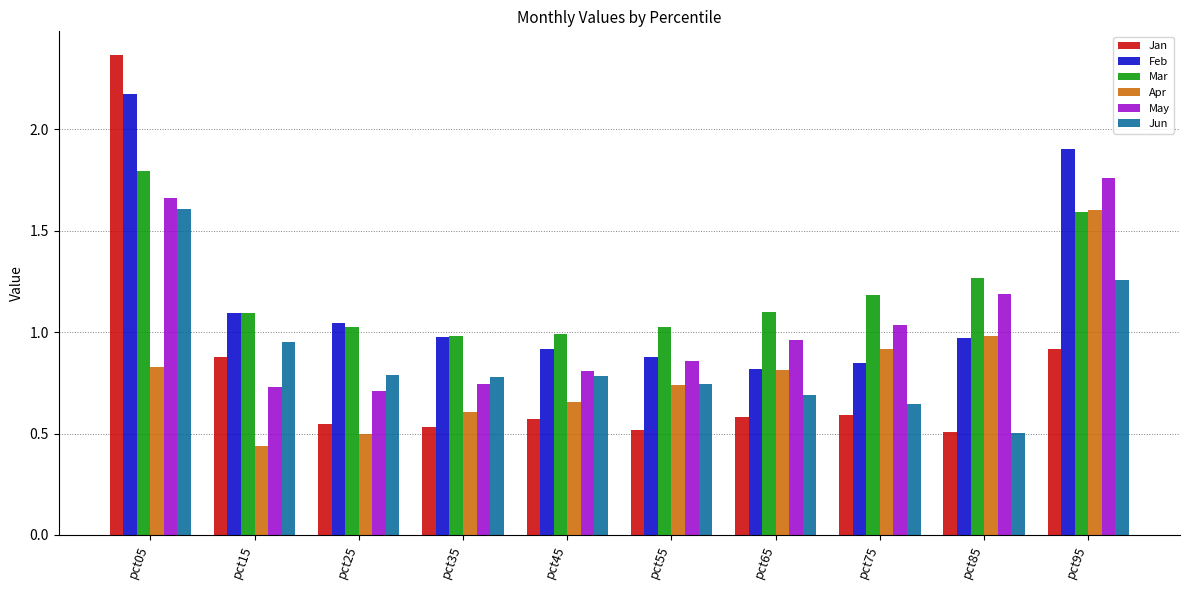

Which series has the widest spread of values?

Jan